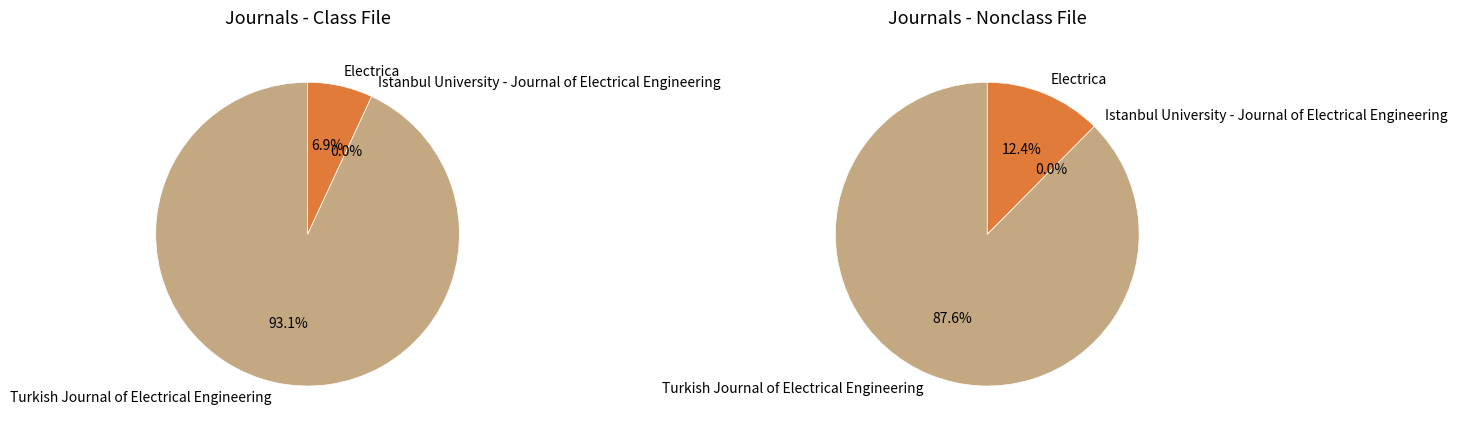

Is it true that Istanbul University - Journal of Electrical Engineering is 0% of the pie?

True